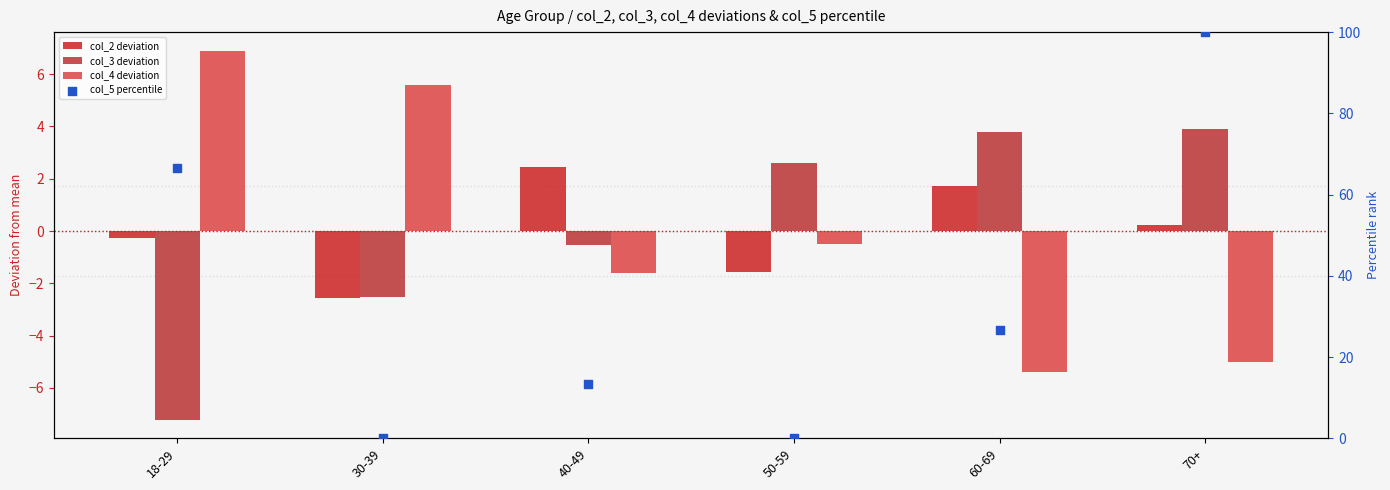

Which series has the largest total across all categories?

col_5 percentile